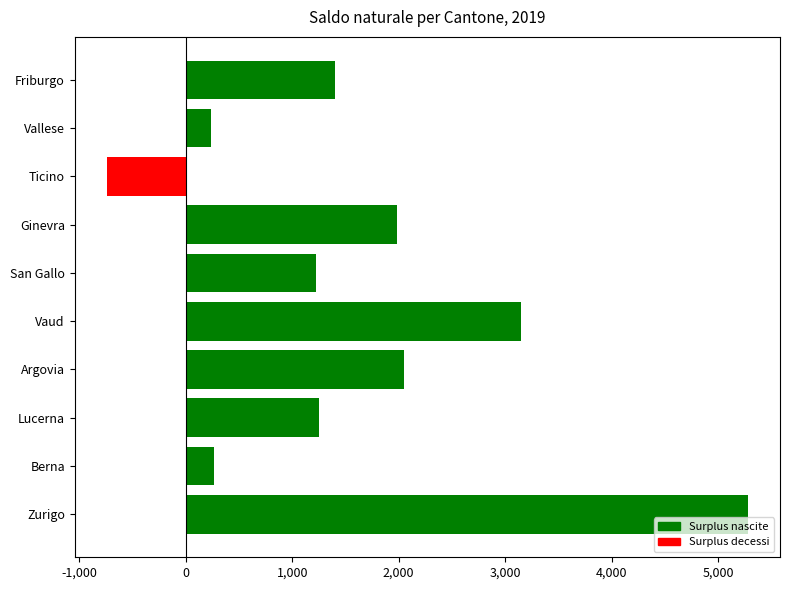

What is the change in value from San Gallo to Friburgo?

+177